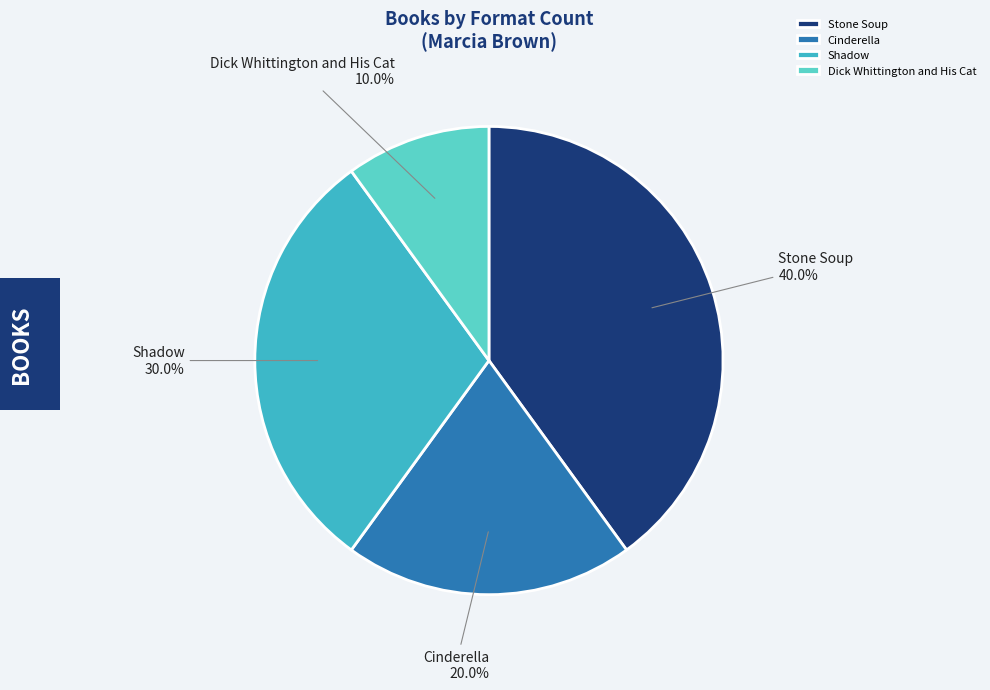

Between Stone Soup and Cinderella, which is larger?

Stone Soup